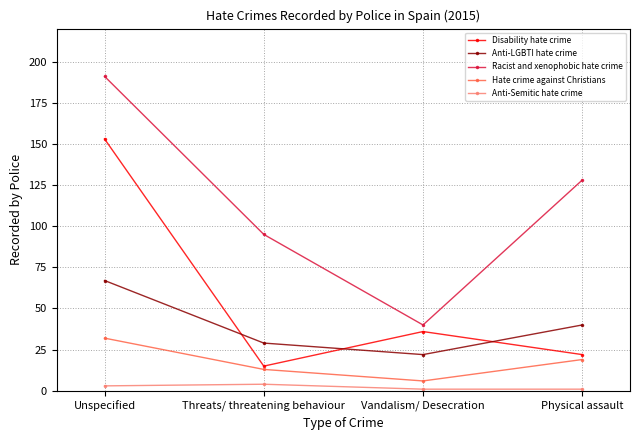

How many Hate crime against Christians values are between 13 and 32?

3